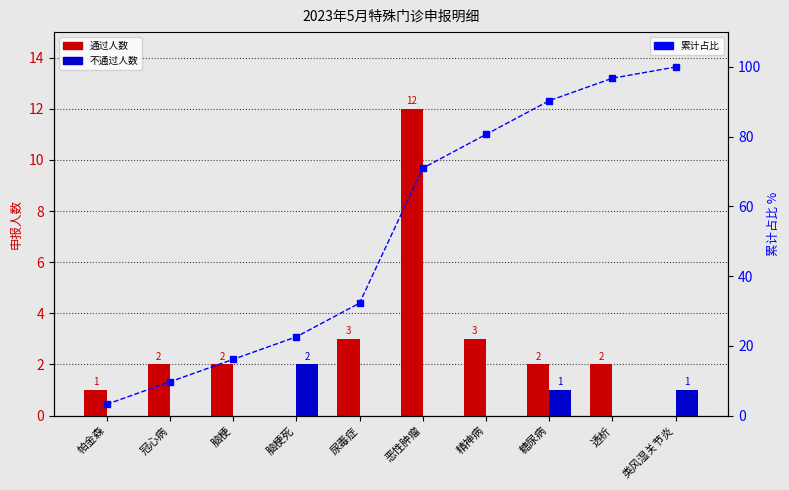

What is the greatest value displayed?

100.0